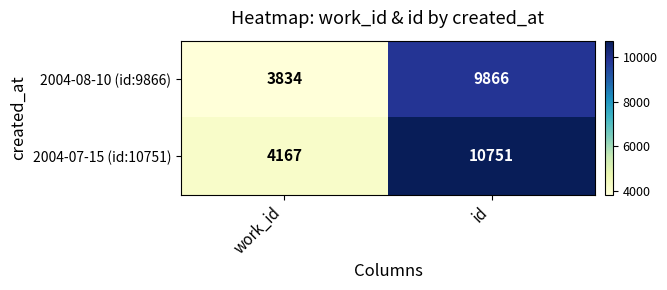

Which label corresponds to the largest value in the chart?

id